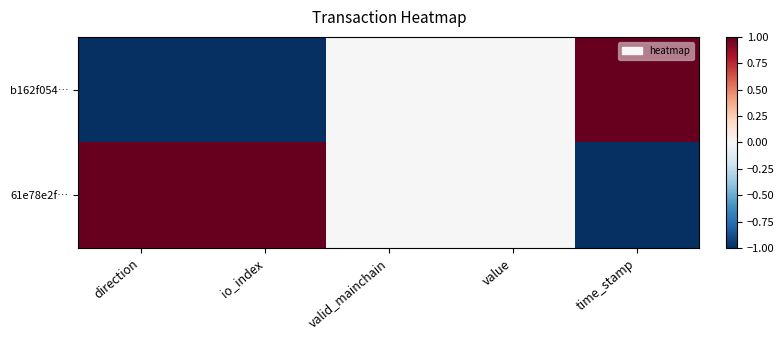

What is the spread (max minus min) of values at io_index?

2